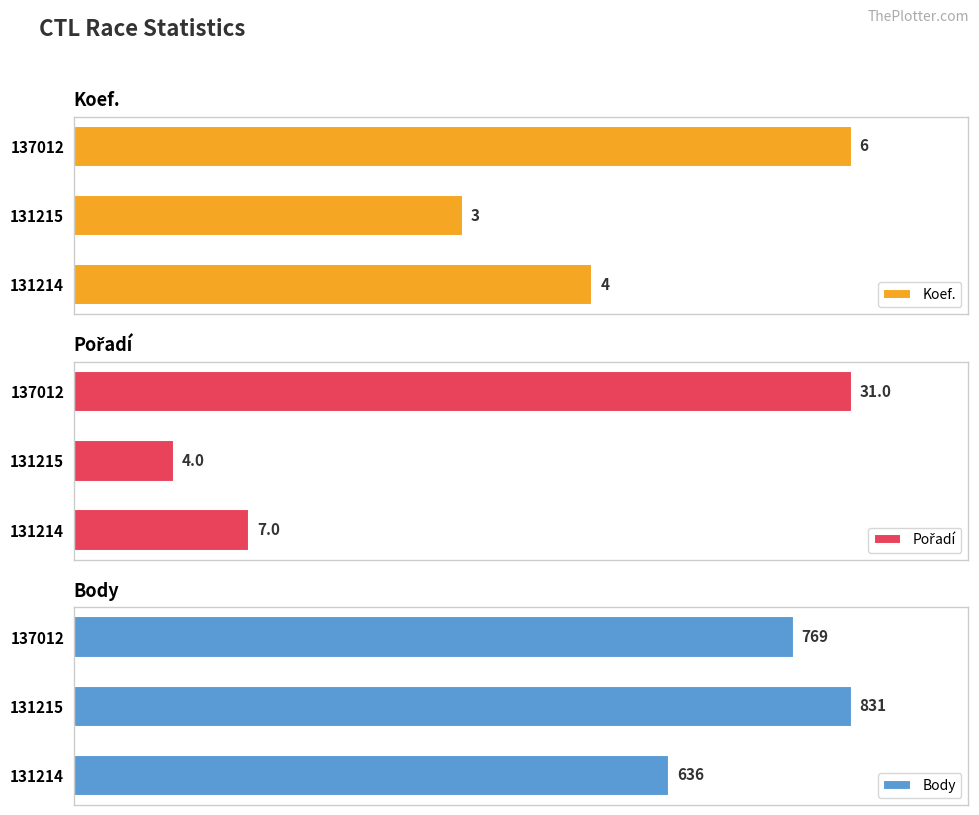

Does the chart contain stacked bars?

No